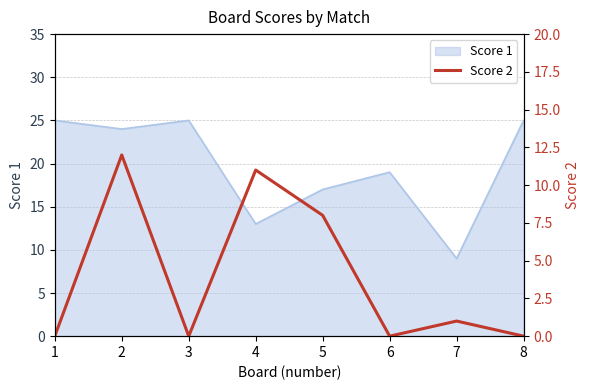

True or false: Score 1 has a value of 8 at 4.

False